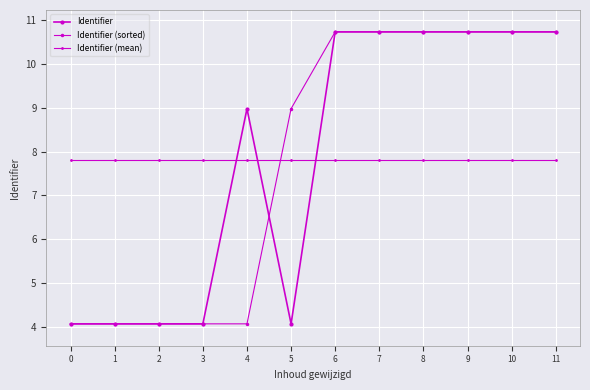

How many lines are shown in the chart?

3